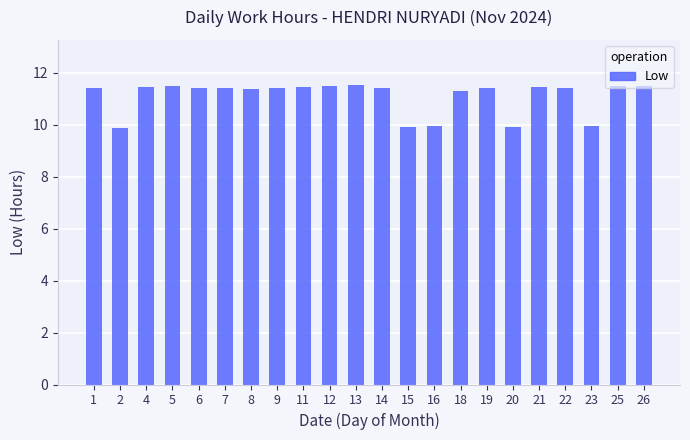

True or false: the data shows 4.6 at 19.

False